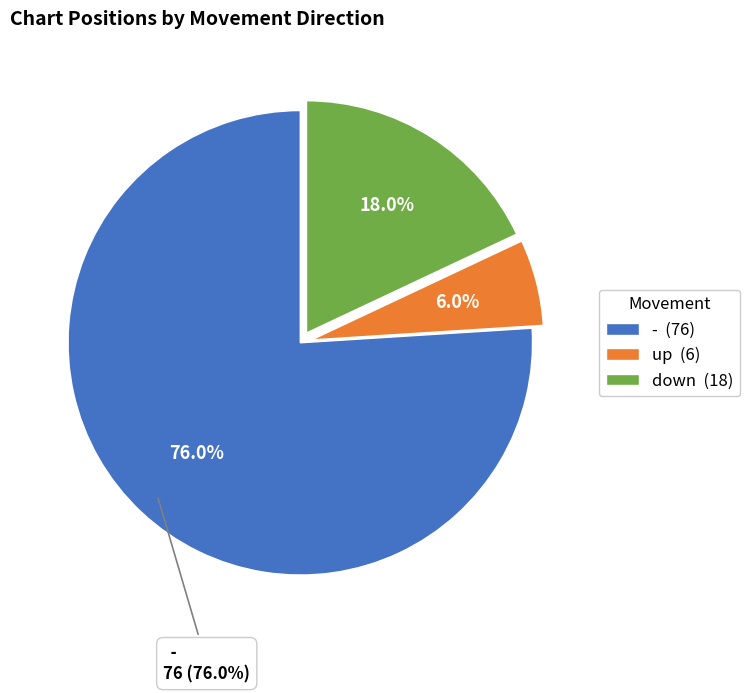

To the nearest percent, what is the difference between the up and down slice percentages?

12%